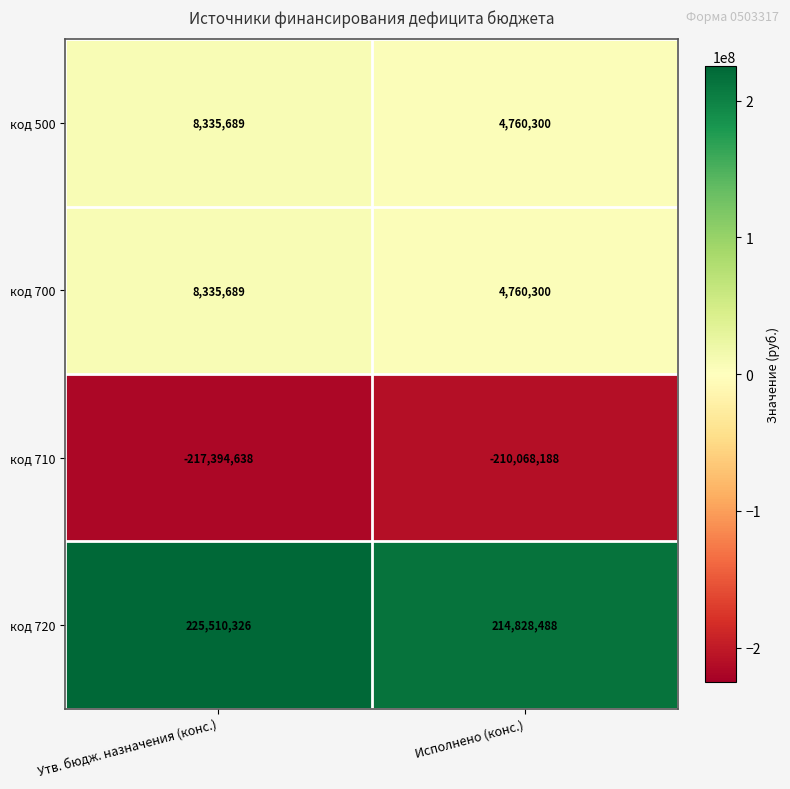

Rank the categories by код 500 value from highest to lowest.

Утв. бюдж. назначения (конс.), Исполнено (конс.)